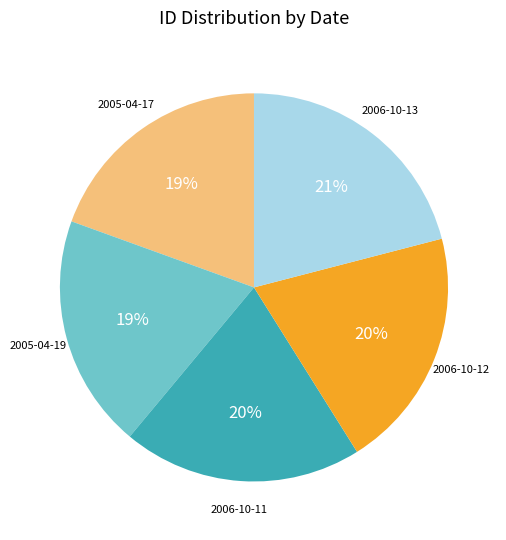

To the nearest percent, what is the average slice percentage?

20%